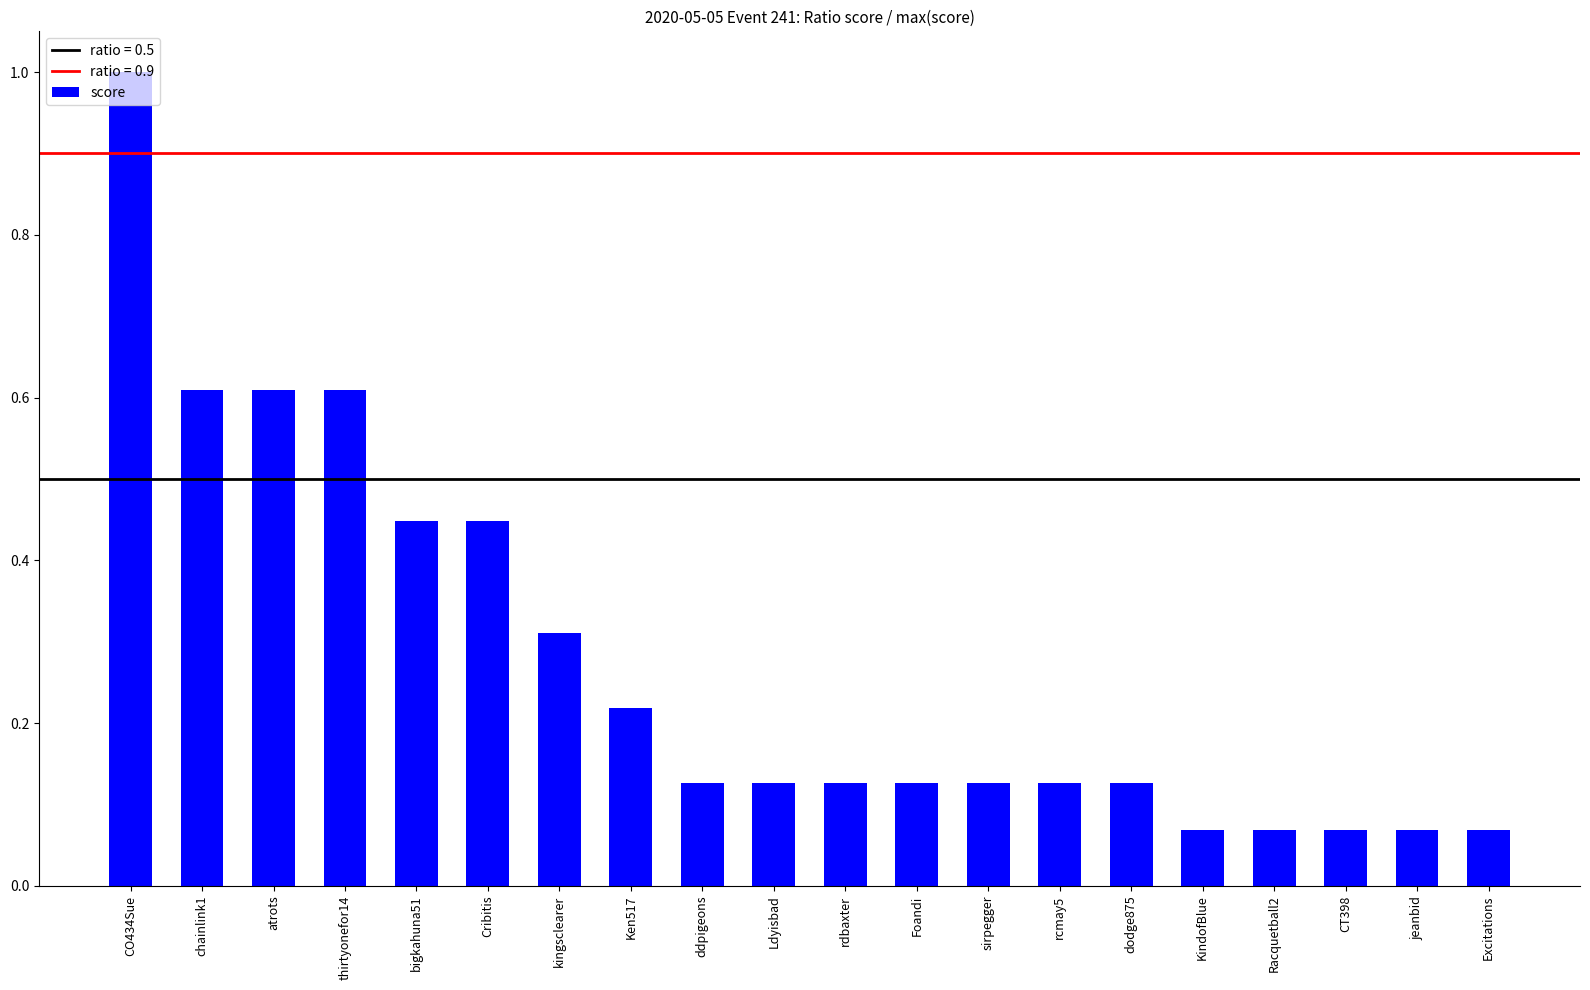

What position from the right is Ldyisbad?

11